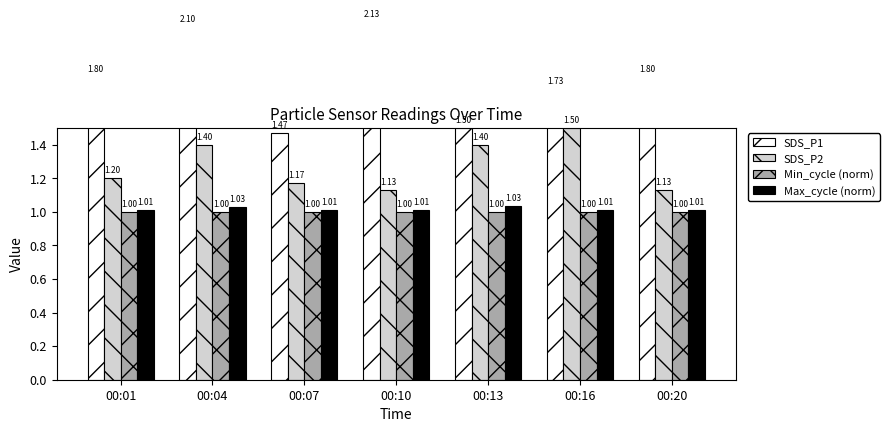

Reading right to left, extract all data points from this chart.

SDS_P1: 00:20=1.8	00:16=1.7	00:13=1.5	00:10=2.1	00:07=1.5	00:04=2.1	00:01=1.8
SDS_P2: 00:20=1.1	00:16=1.5	00:13=1.4	00:10=1.1	00:07=1.2	00:04=1.4	00:01=1.2
Min_cycle (norm): 00:20=1.0	00:16=1.0	00:13=1.0	00:10=1.0	00:07=1.0	00:04=1.0	00:01=1.0
Max_cycle (norm): 00:20=1.0	00:16=1.0	00:13=1.0	00:10=1.0	00:07=1.0	00:04=1.0	00:01=1.0